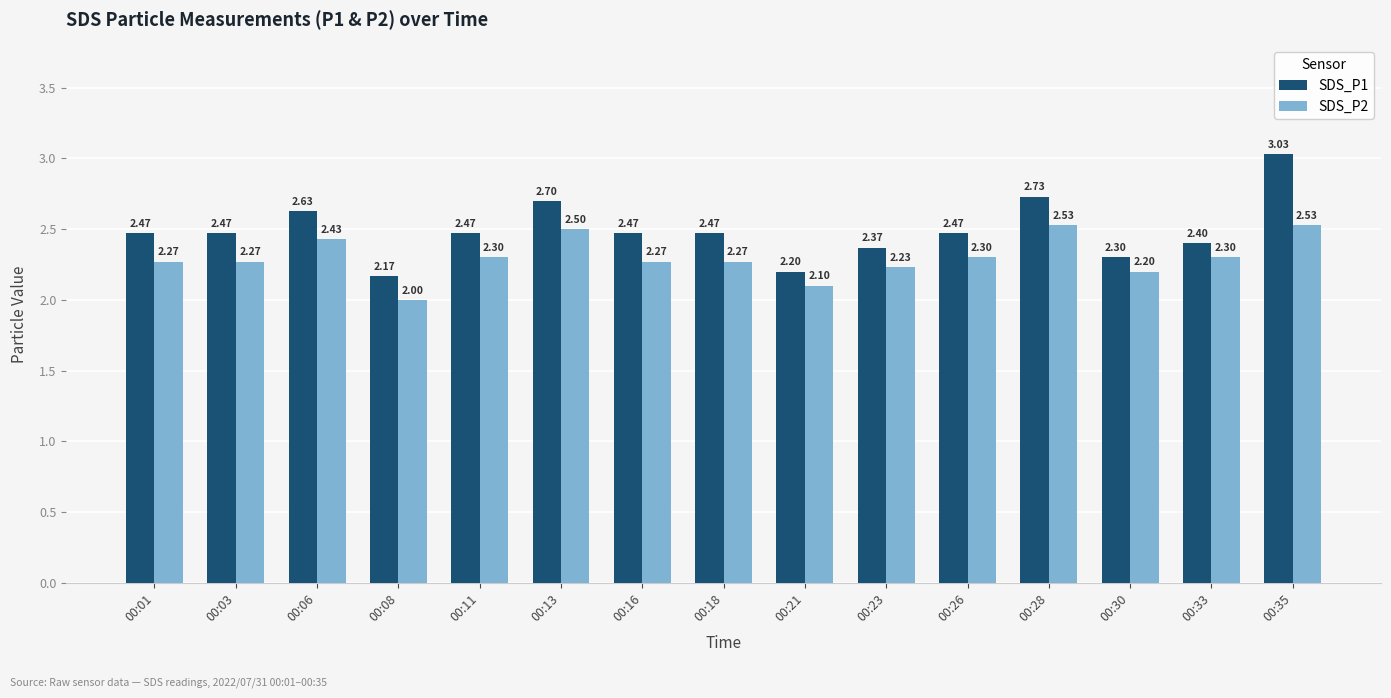

At which category does the chart reach its peak across all series?

00:35